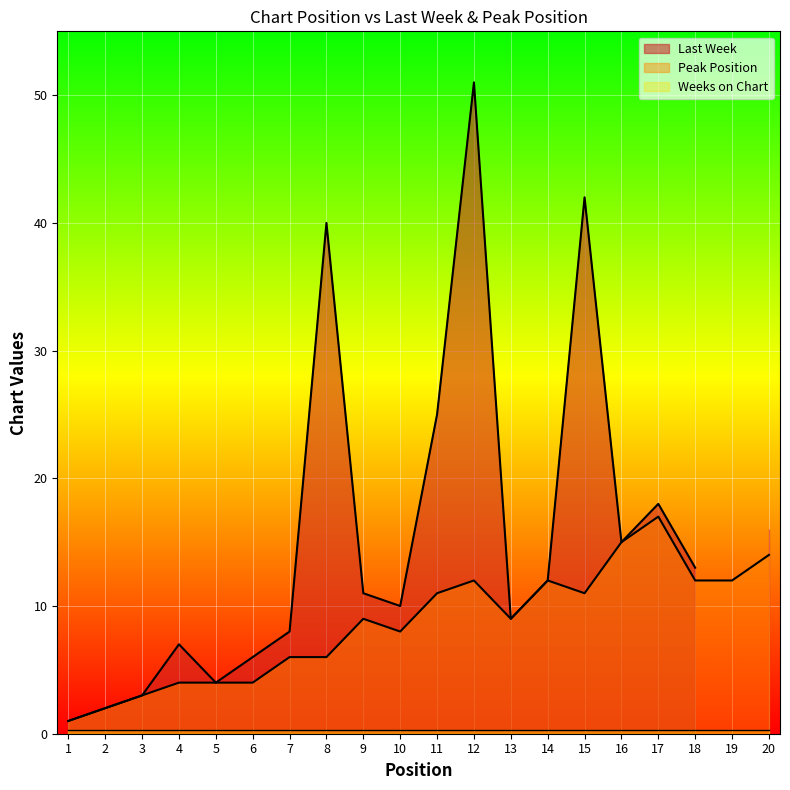

Between which two adjacent categories do Peak Position and Last Week first intersect?

18 and 19